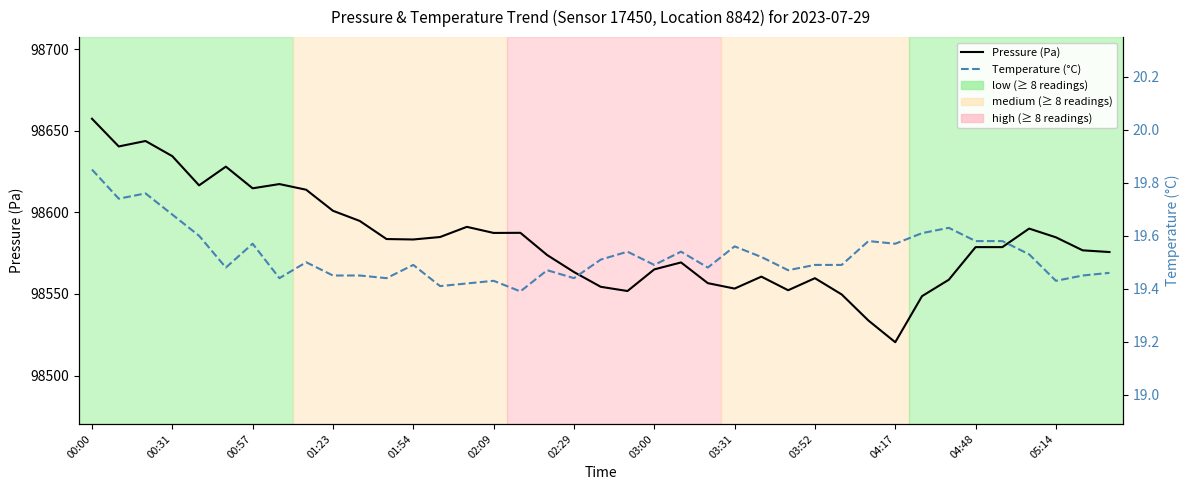

What is the total value across all series at 18?

98582.9